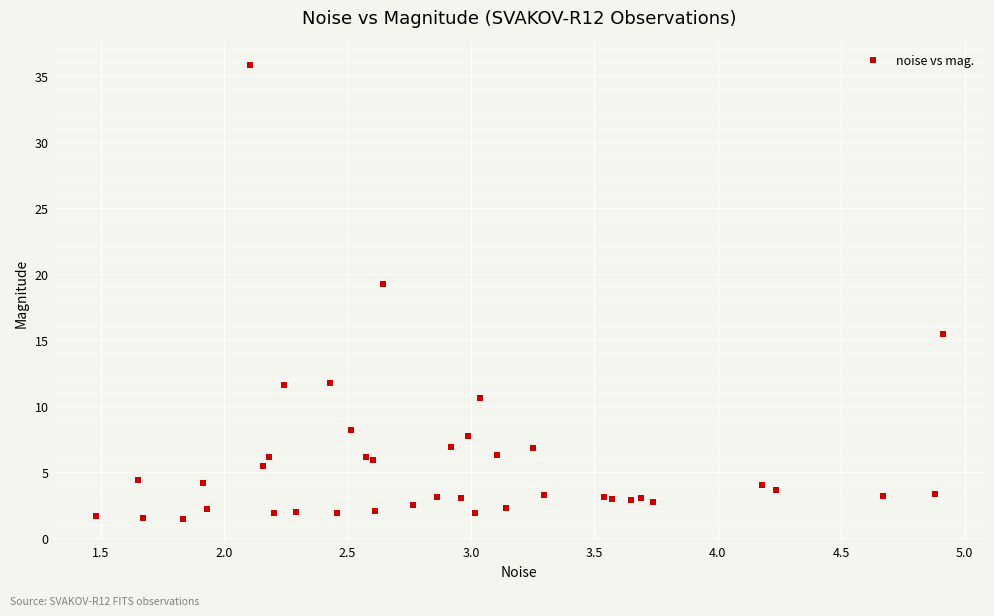

What Y value in the scatter plot is closest to 18?

19.3